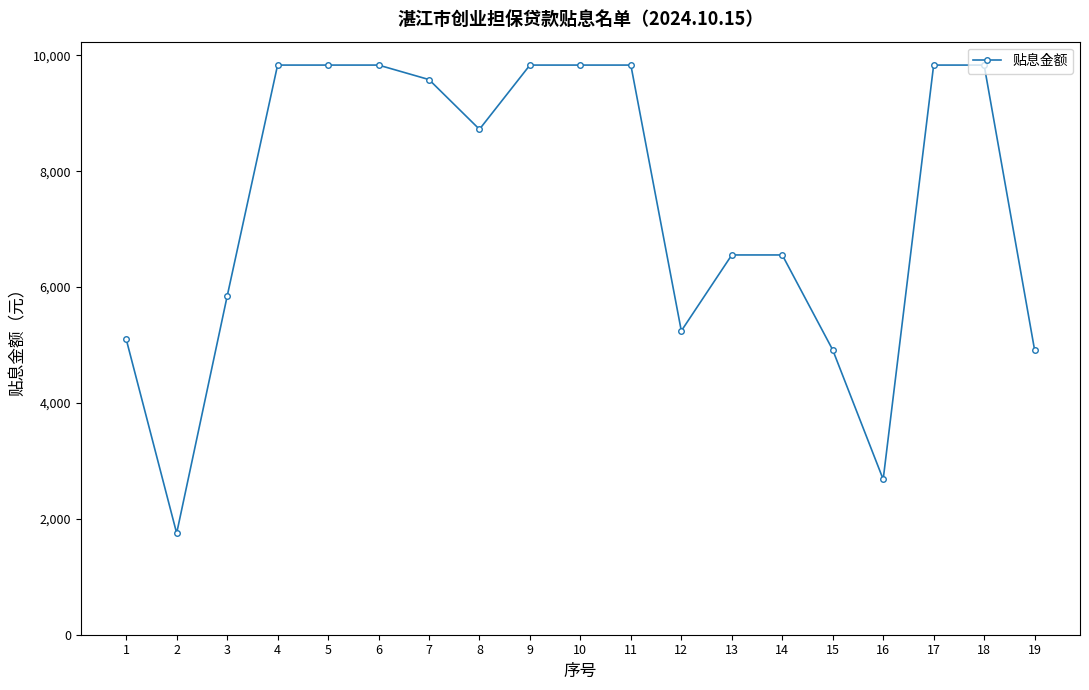

At which label does the data first exceed 8723?

4